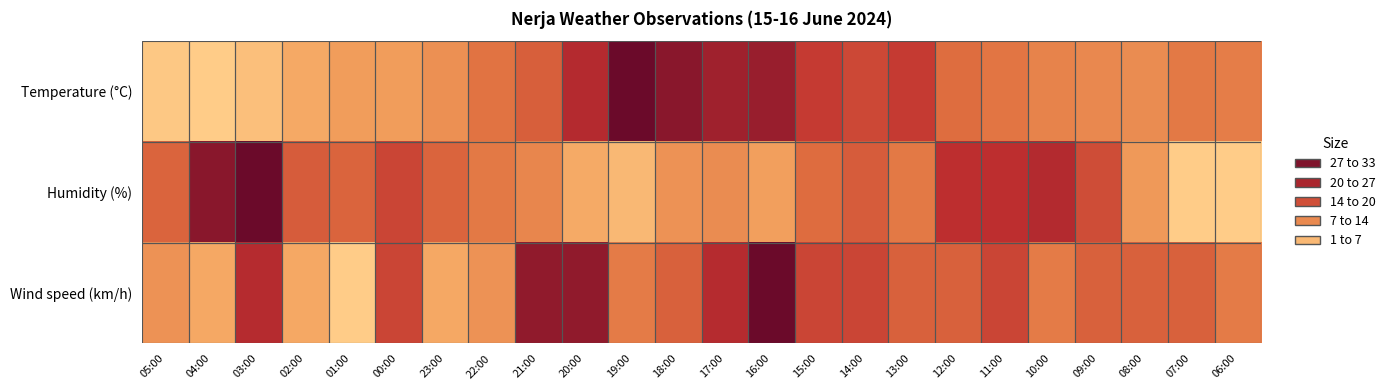

Which label corresponds to the largest value in the chart?

19:00